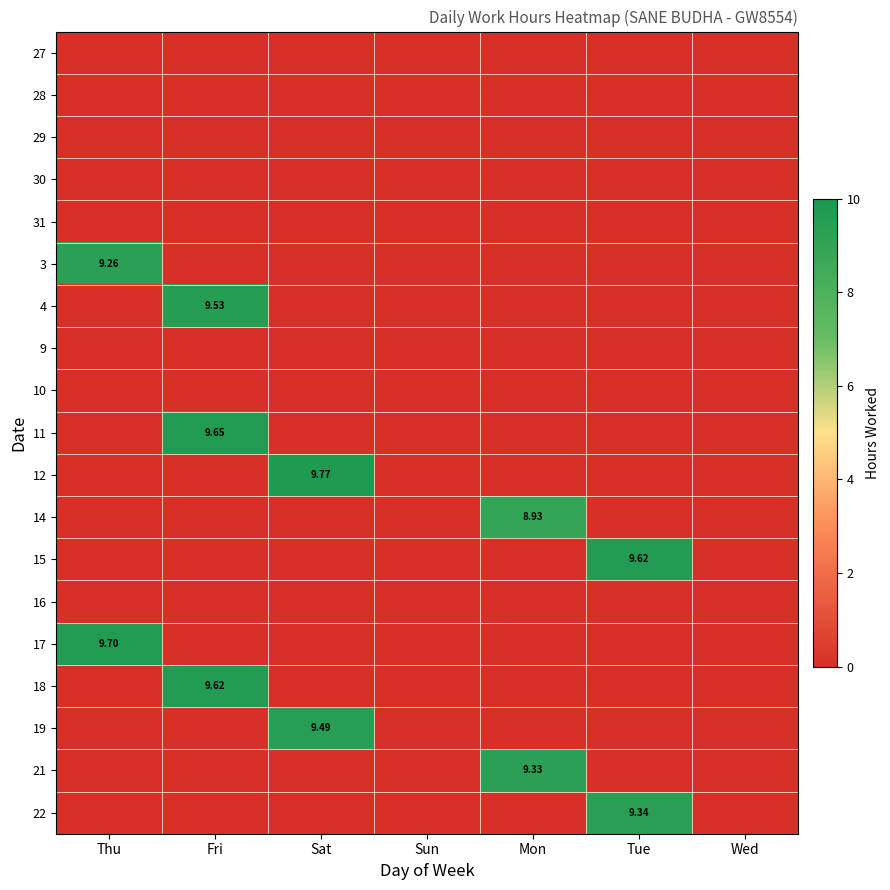

What is the maximum value shown in the chart?

9.8